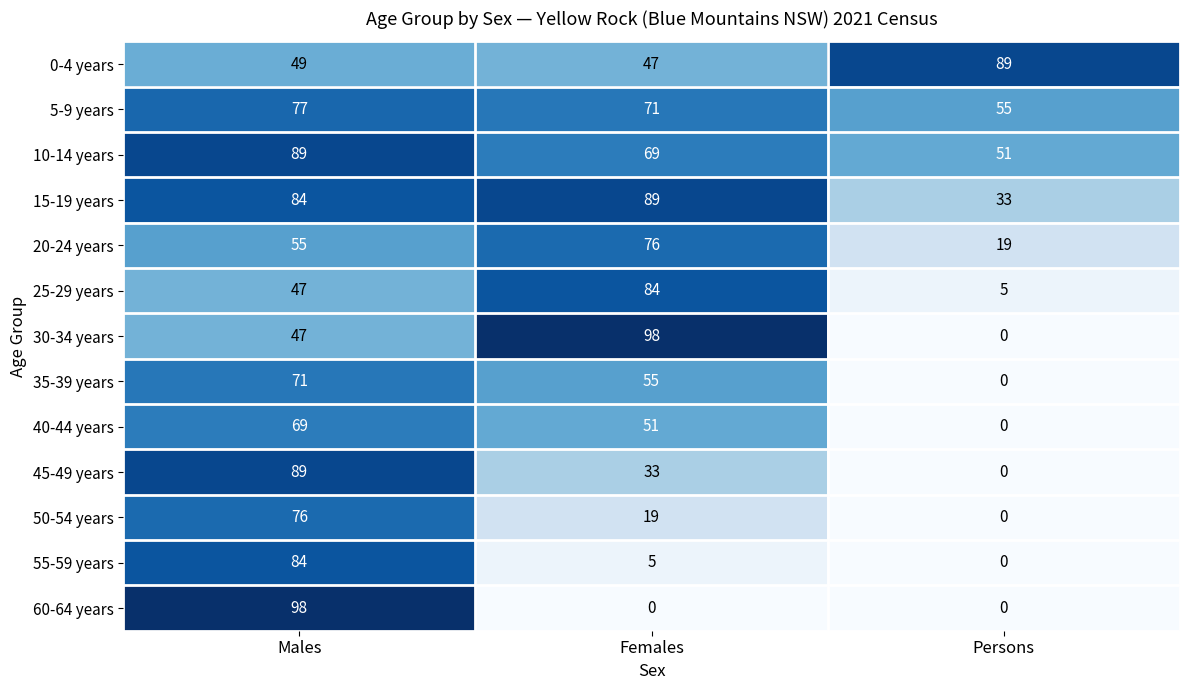

Count the number of data series in this chart.

13